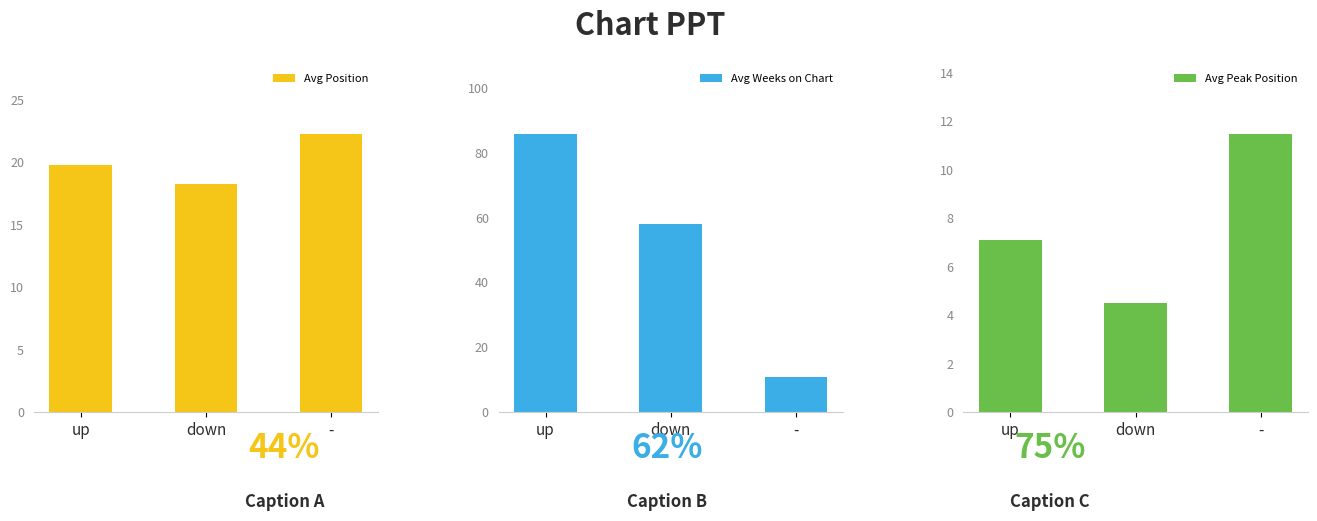

List the series in order of their overall mean, highest first.

Avg Weeks on Chart, Avg Position, Avg Peak Position